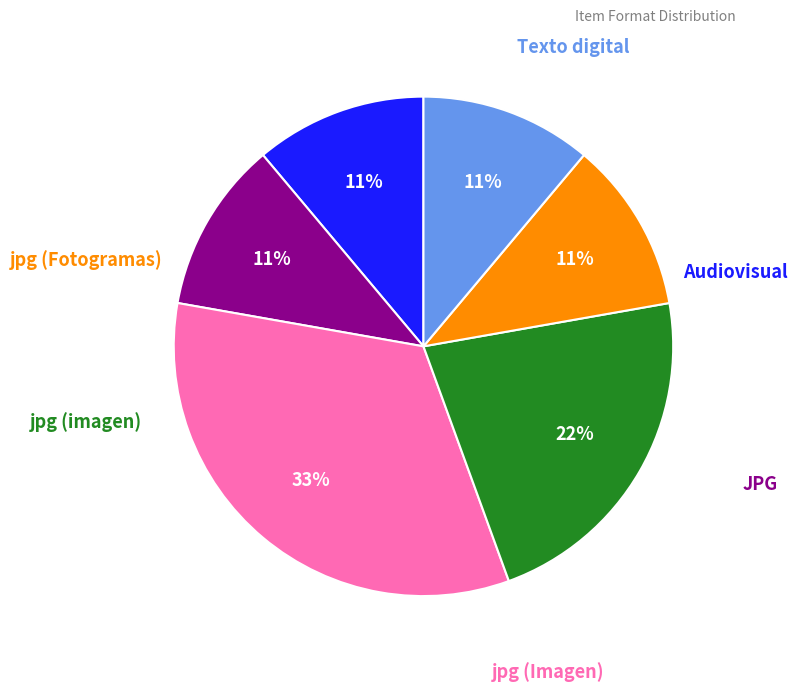

To the nearest percent, what is the average slice percentage?

17%